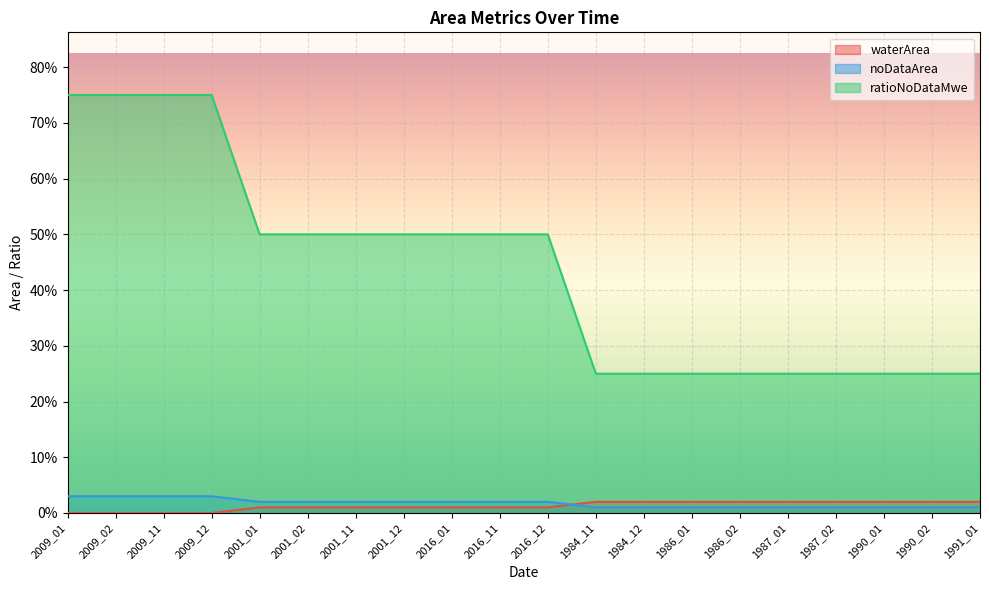

At which category is the sum across all series the highest?

2009_01